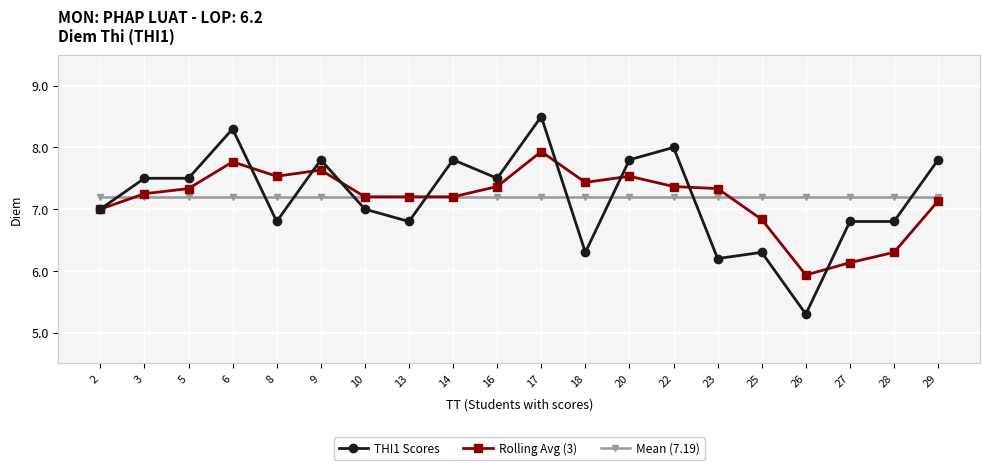

At which category does the chart reach its minimum across all series?

26